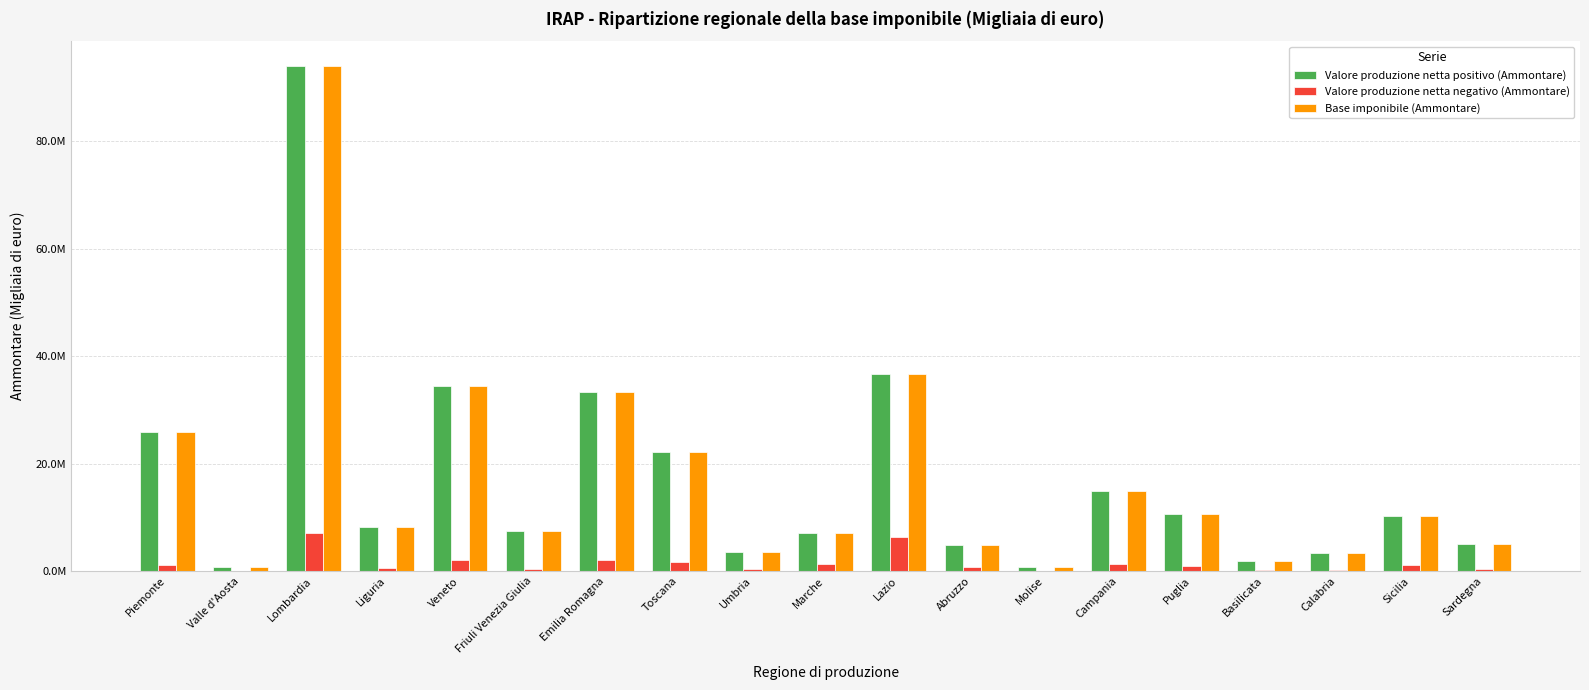

Which series has the largest total across all categories?

Valore produzione netta positivo (Ammontare)